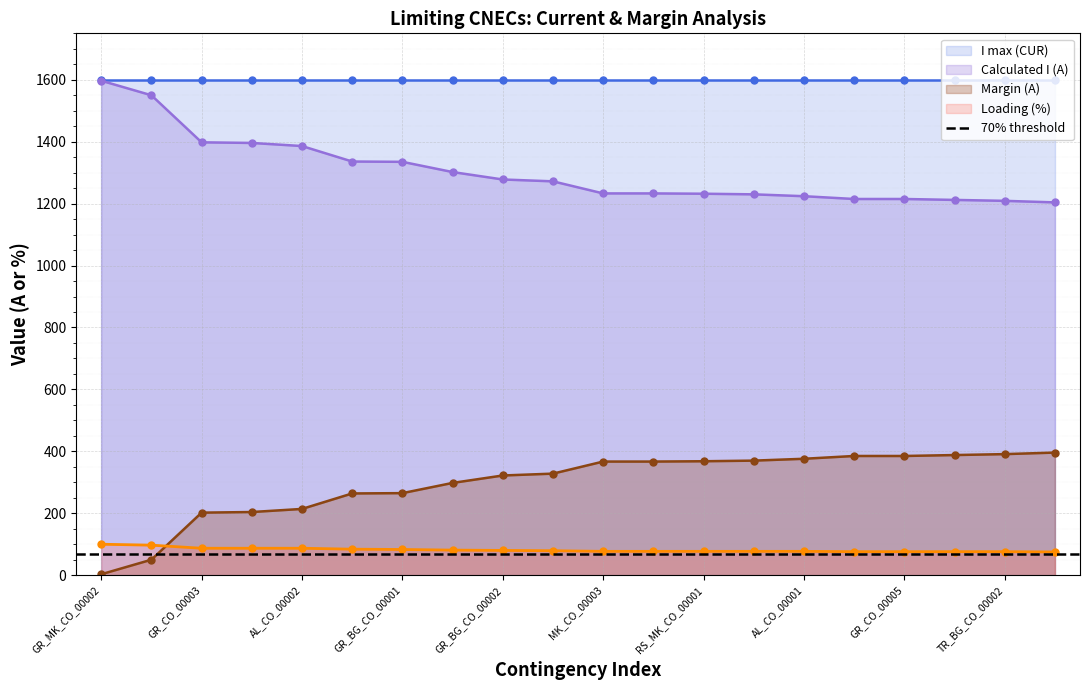

Which series has the widest spread of values?

Calculated I (A)